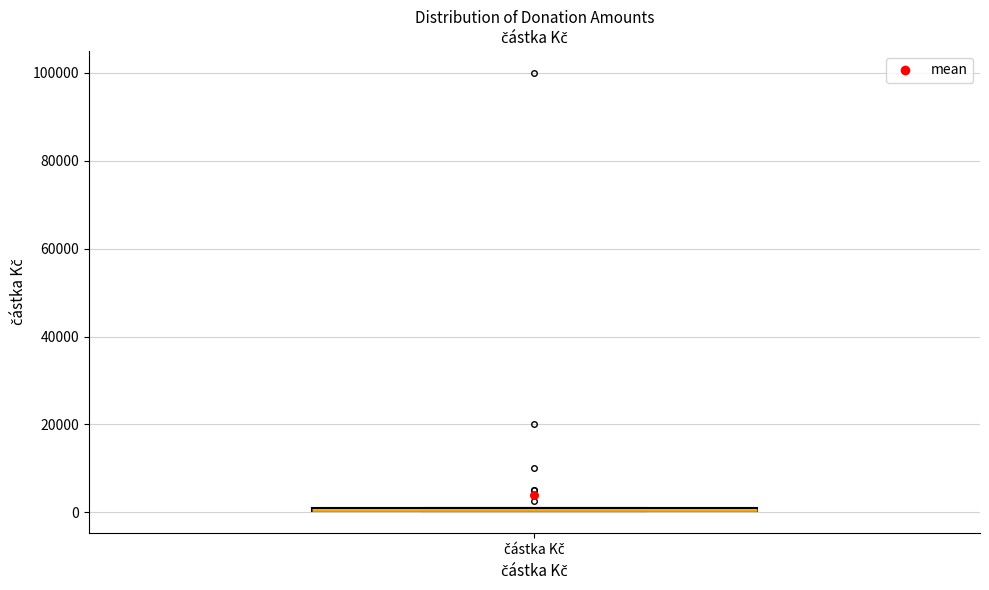

Where is the upper edge of the box for částka Kč on the y-axis? The values are not printed on the chart, so give them approximately, as read against the axis.

2000